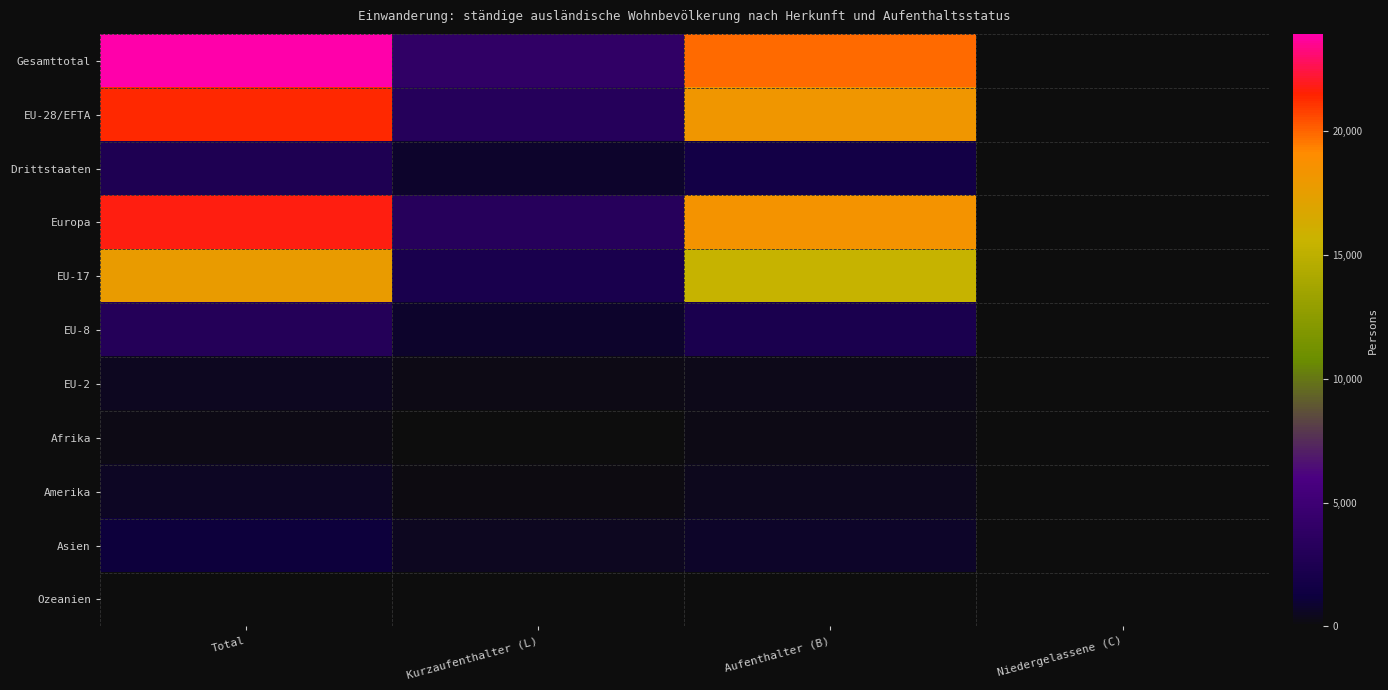

Reading left to right, extract all data points from this chart.

Gesamttotal: Total=23928	Kurzaufenthalter (L)=3981	Aufenthalter (B)=19884	Niedergelassene (C)=63
EU-28/EFTA: Total=21335	Kurzaufenthalter (L)=3154	Aufenthalter (B)=18137	Niedergelassene (C)=44
Drittstaaten: Total=2593	Kurzaufenthalter (L)=827	Aufenthalter (B)=1747	Niedergelassene (C)=19
Europa: Total=21764	Kurzaufenthalter (L)=3258	Aufenthalter (B)=18455	Niedergelassene (C)=51
EU-17: Total=17706	Kurzaufenthalter (L)=2173	Aufenthalter (B)=15489	Niedergelassene (C)=44
EU-8: Total=3040	Kurzaufenthalter (L)=777	Aufenthalter (B)=2263	Niedergelassene (C)=0
EU-2: Total=507	Kurzaufenthalter (L)=190	Aufenthalter (B)=317	Niedergelassene (C)=0
Afrika: Total=279	Kurzaufenthalter (L)=23	Aufenthalter (B)=256	Niedergelassene (C)=0
Amerika: Total=611	Kurzaufenthalter (L)=159	Aufenthalter (B)=447	Niedergelassene (C)=5
Asien: Total=1206	Kurzaufenthalter (L)=521	Aufenthalter (B)=680	Niedergelassene (C)=5
Ozeanien: Total=57	Kurzaufenthalter (L)=20	Aufenthalter (B)=37	Niedergelassene (C)=0